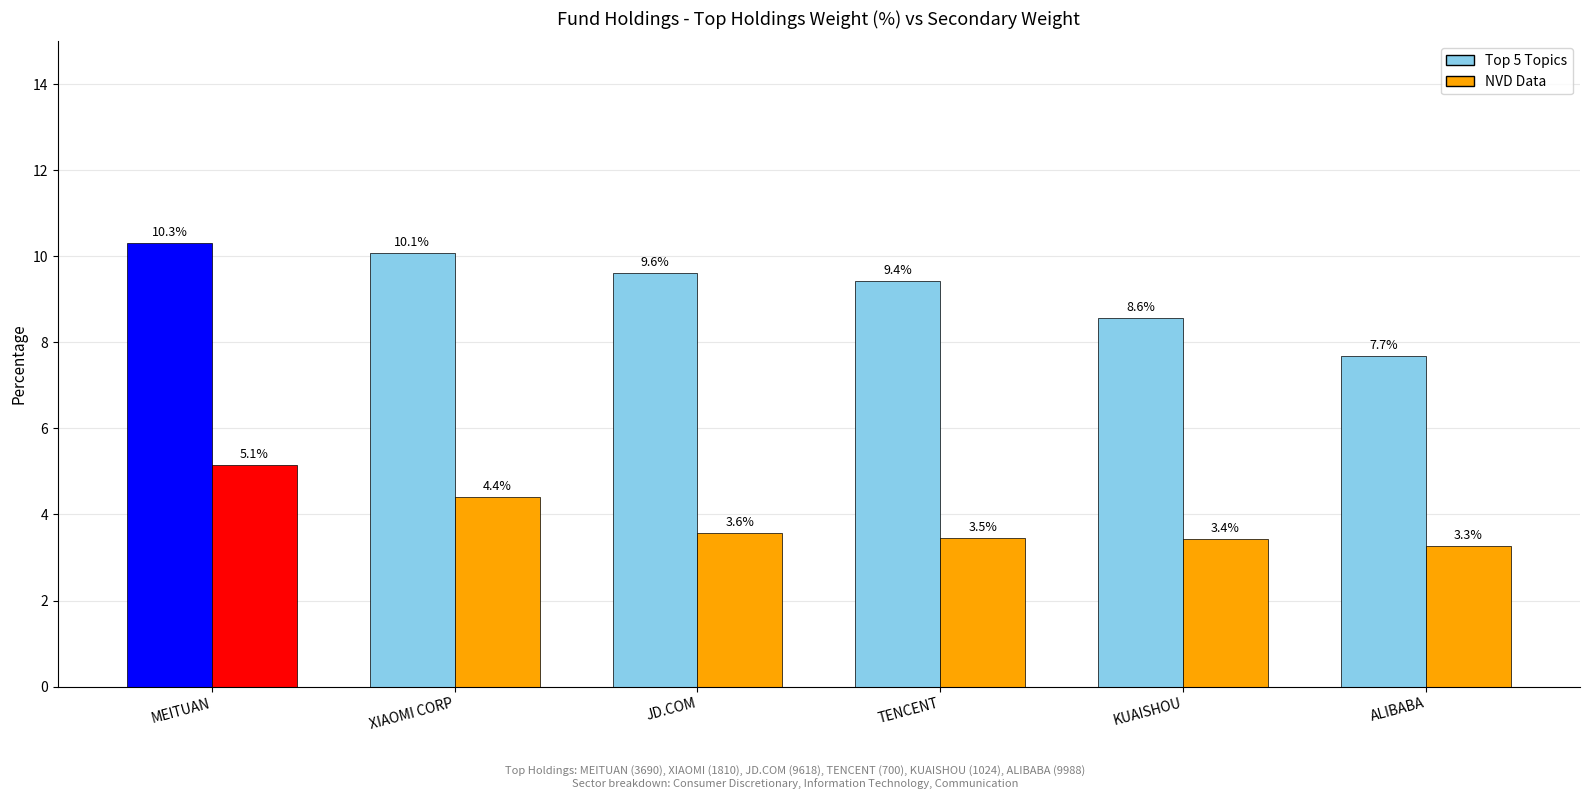

True or false: Top 5 Topics has a value of 10.3 at MEITUAN.

True